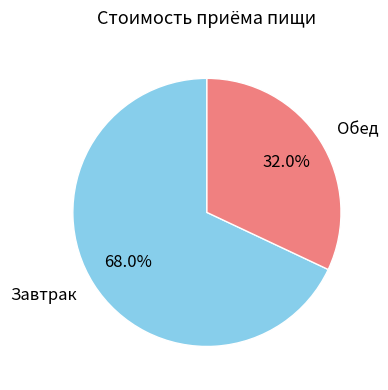

To the nearest percent, what percentage of the pie is Обед?

32%